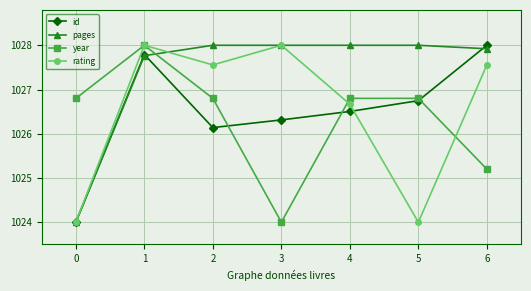

How many series are shown in this chart?

4